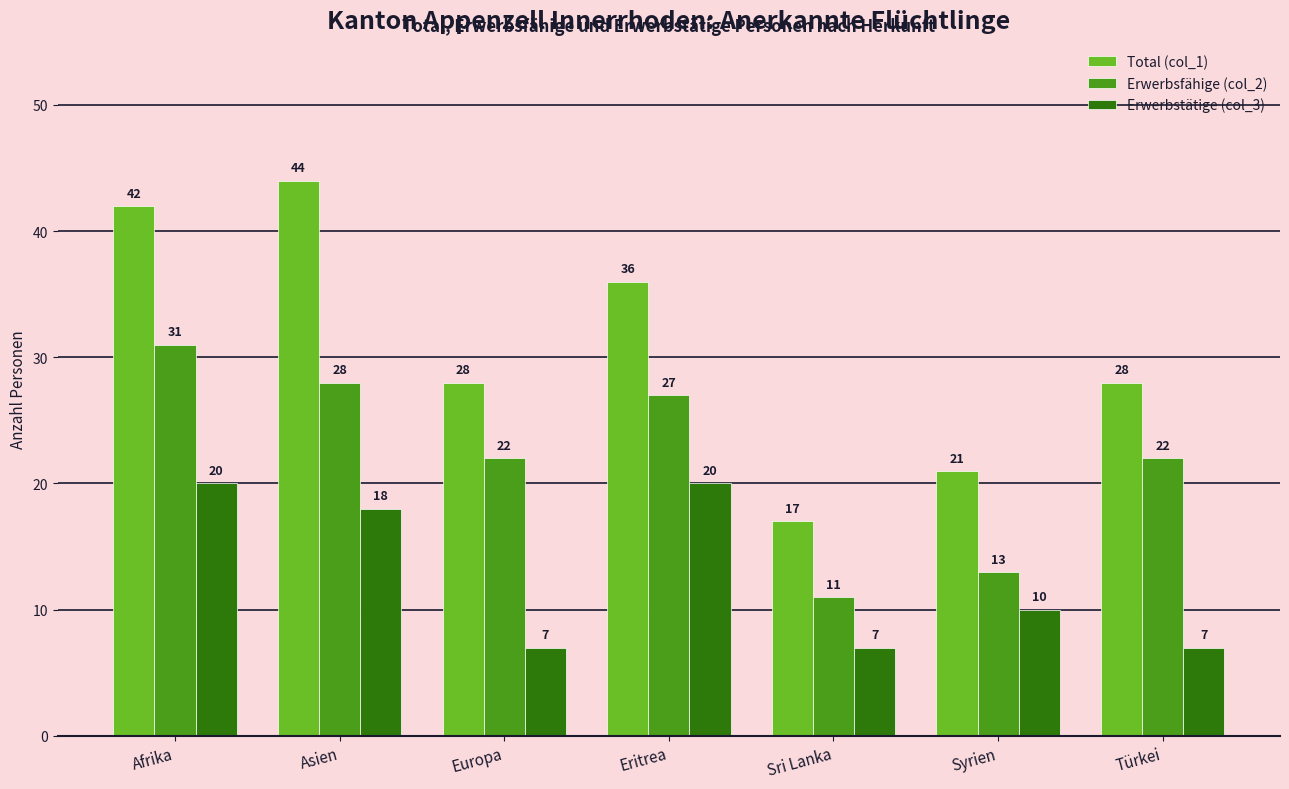

Which series has the largest total across all categories?

Total (col_1)